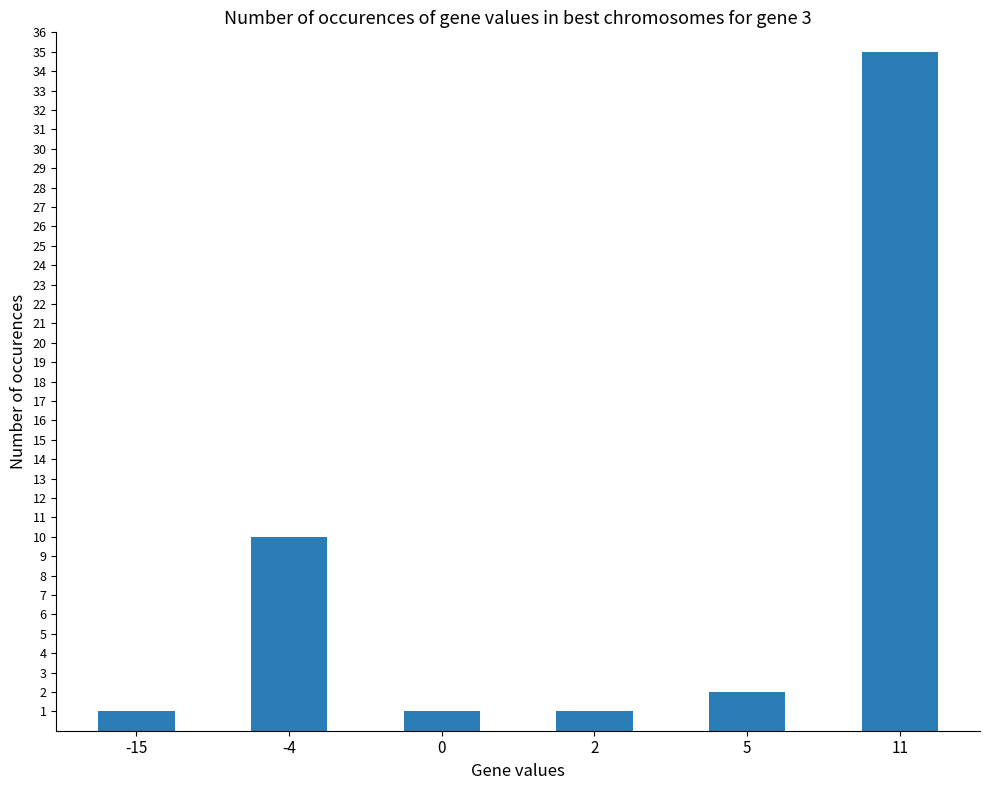

Which category has the highest value across all series?

11